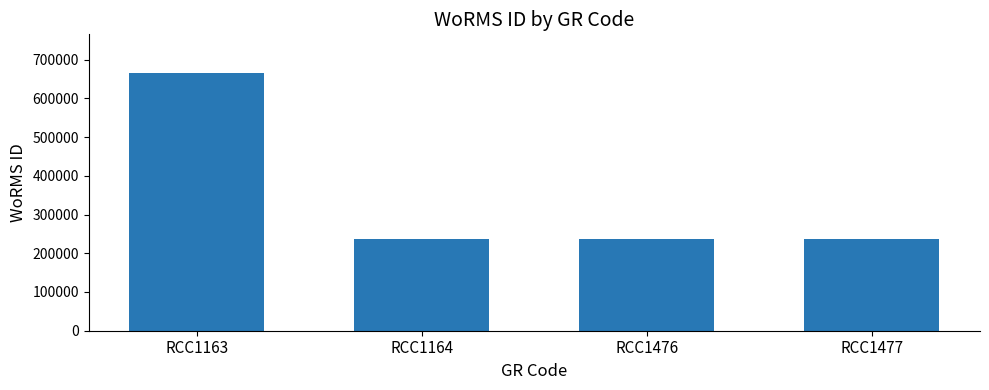

Which label corresponds to the largest value in the chart?

RCC1163